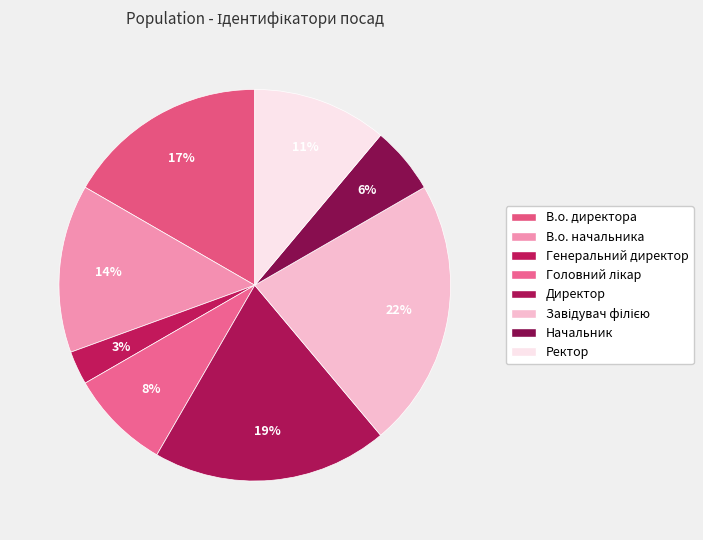

Is it true that Директор is 34% of the pie?

False